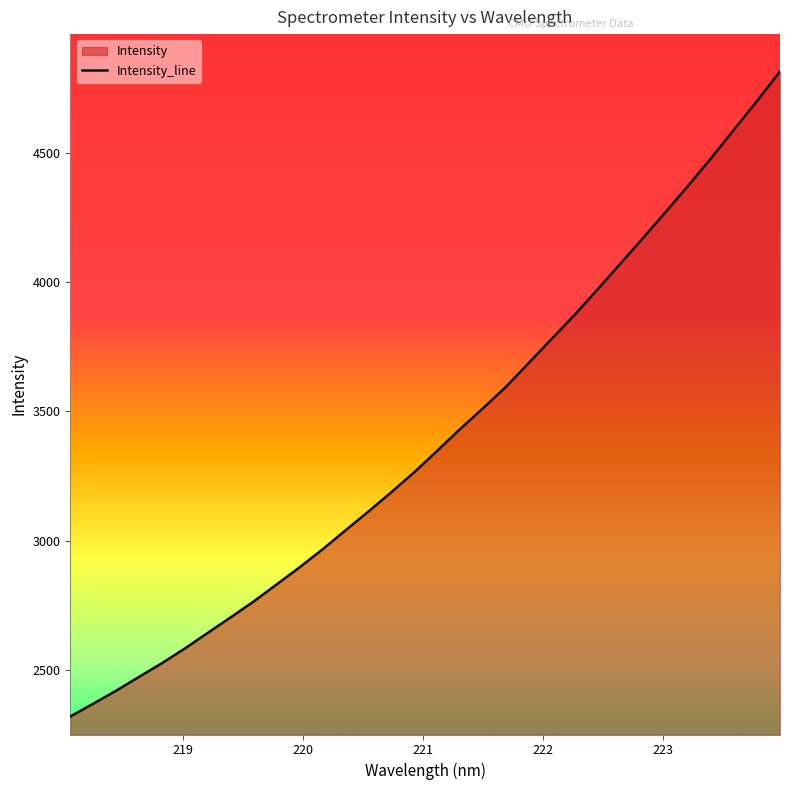

What is the difference between the maximum and minimum values?

2492.9